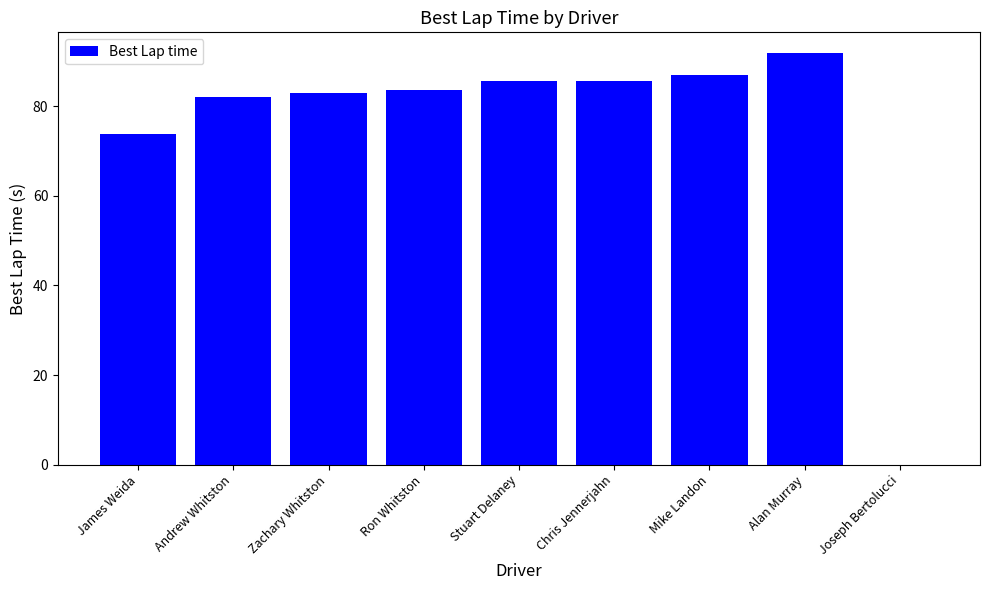

How many series are shown in this chart?

1